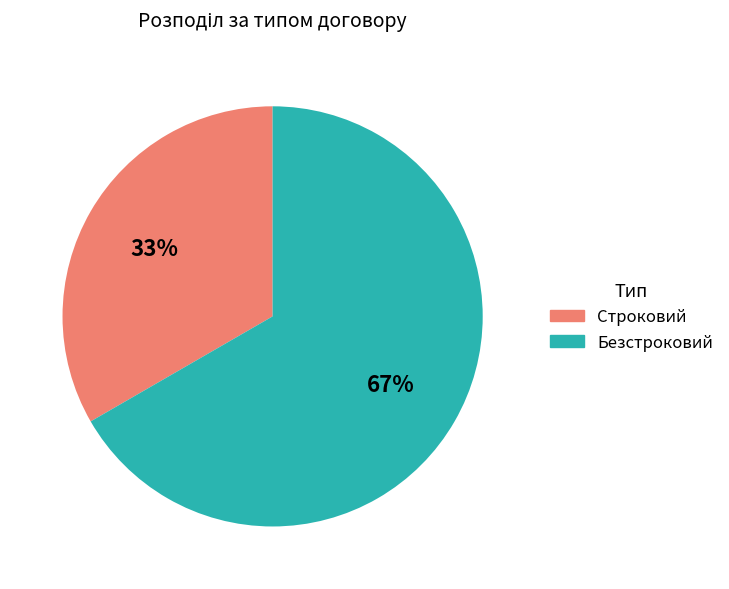

Which category has the biggest portion of the pie?

Безстроковий